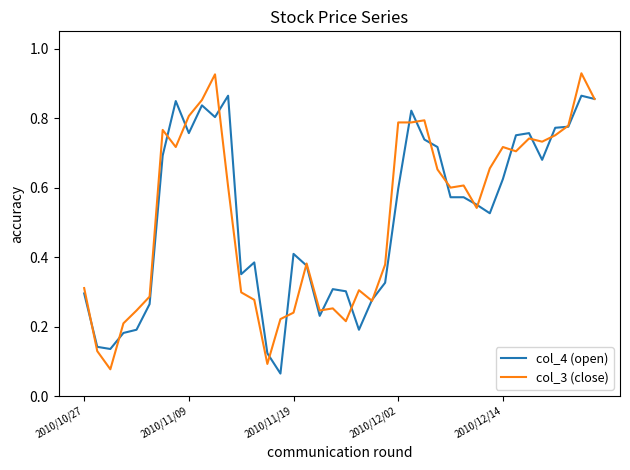

Does the chart display data point markers on the line(s)?

No